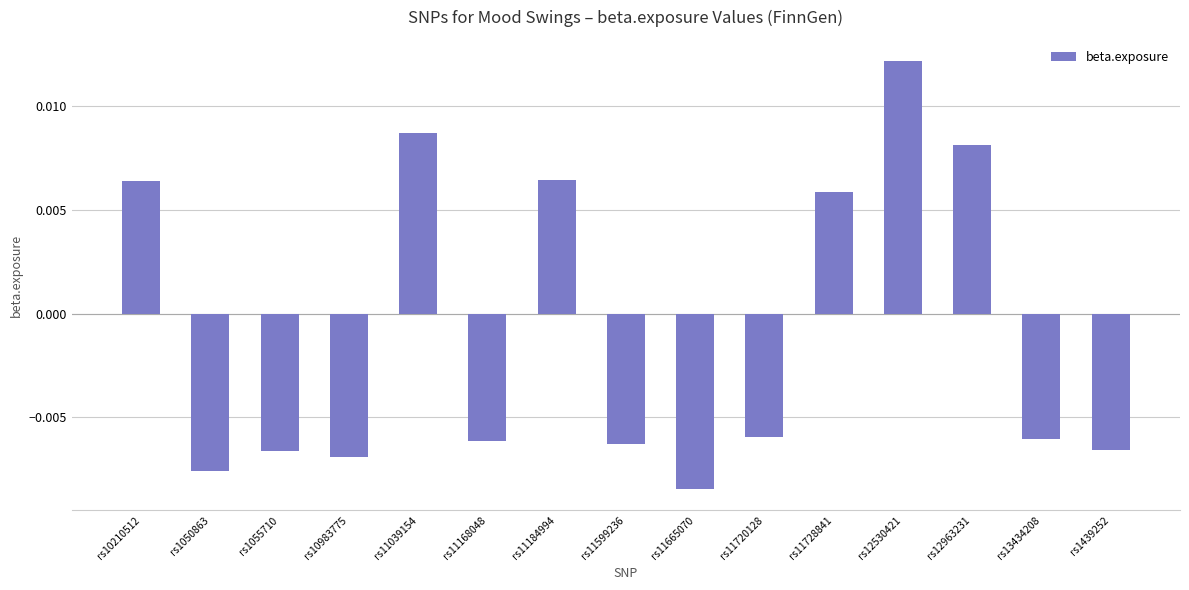

Count the values in the range 0 to 1.

6